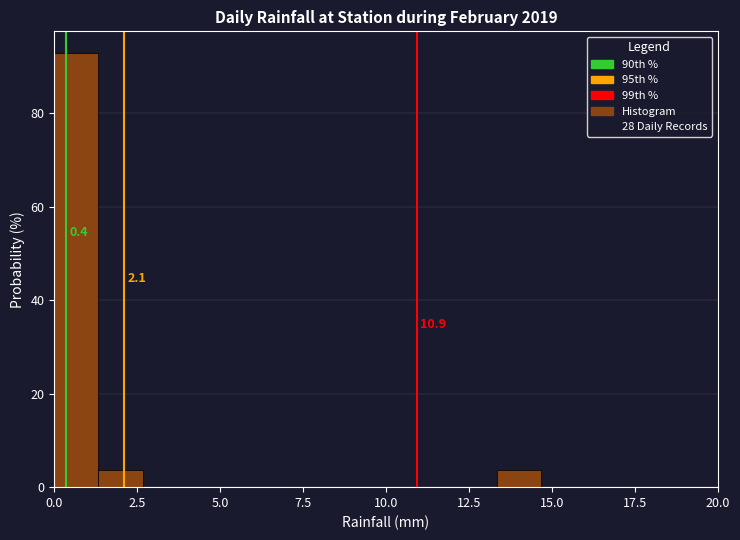

Around what value on the x-axis is the tallest bar? Give the approximate position of its centre, as read against the axis.

0.5